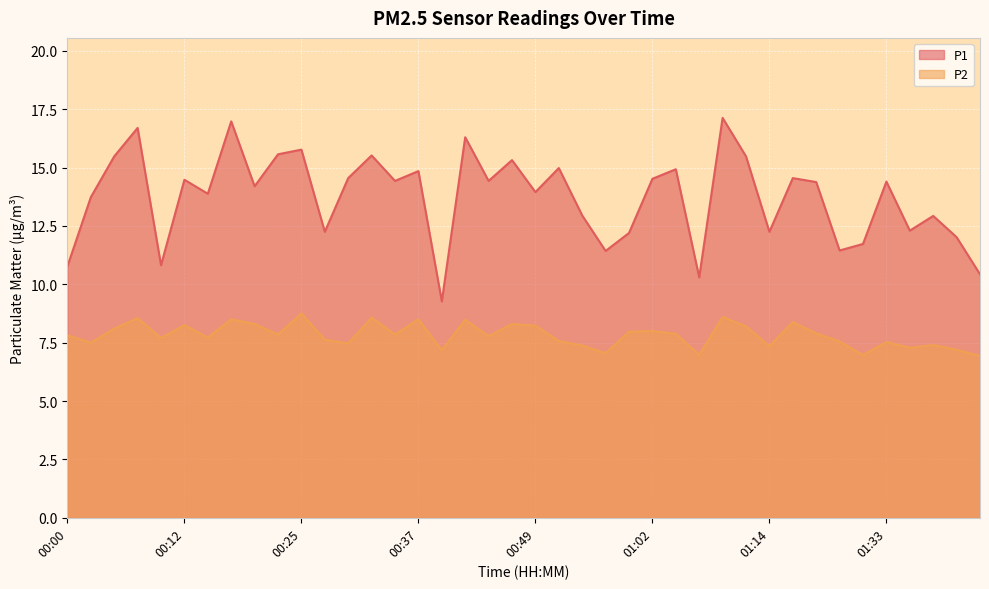

Reading right to left, transcribe all the data shown in this chart.

P1: 10.4	12.0	12.9	12.3	14.4	11.7	11.4	14.4	14.6	12.2	15.5	17.1	10.3	14.9	14.5	12.2	11.4	12.9	15.0	13.9	15.3	14.4	16.3	9.3	14.8	14.4	15.5	14.6	12.2	15.8	15.6	14.2	17.0	13.9	14.5	10.8	16.7	15.5	13.7	10.8
P2: 6.9	7.2	7.4	7.3	7.5	7.0	7.5	7.9	8.4	7.3	8.2	8.6	7.0	7.9	8.0	8.0	7.0	7.4	7.6	8.2	8.3	7.8	8.5	7.2	8.5	7.8	8.6	7.5	7.6	8.8	7.8	8.3	8.5	7.7	8.2	7.7	8.6	8.1	7.5	7.8